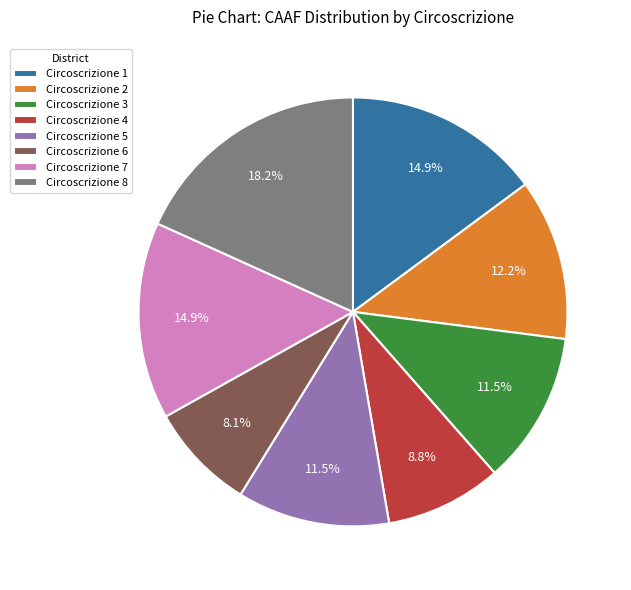

Does Circoscrizione 8 account for over 50% of the chart?

No